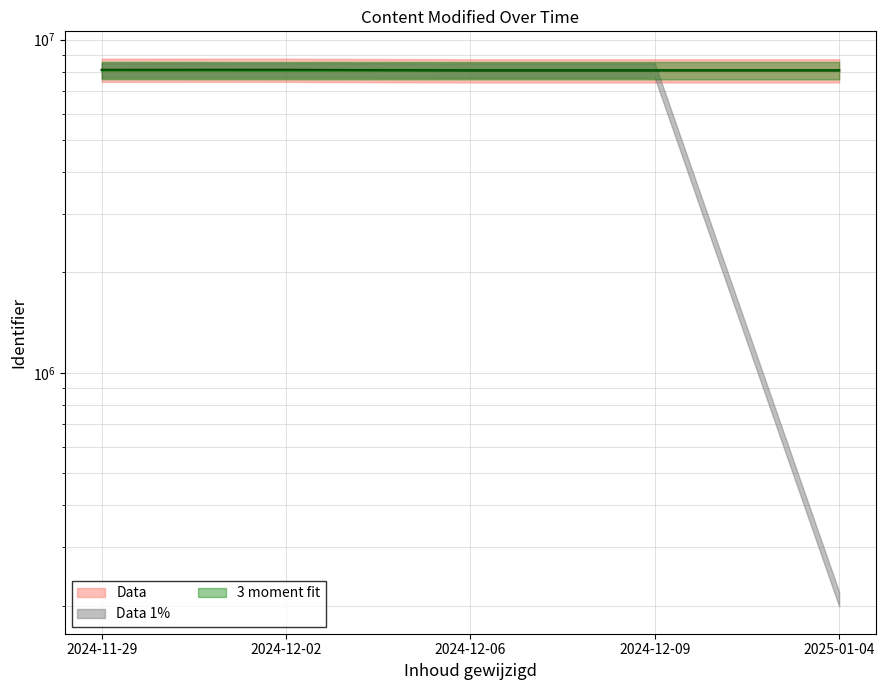

Does the chart have visible grid lines?

Yes